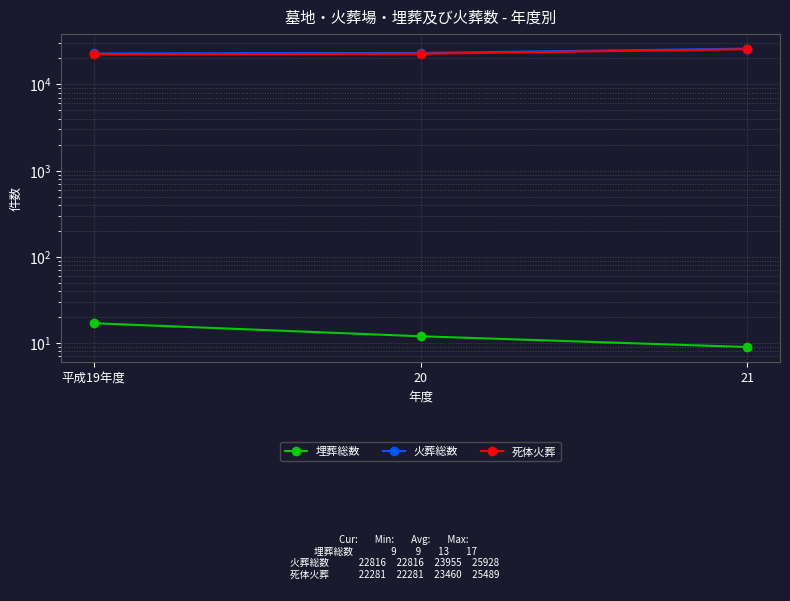

What is the spread (max minus min) of values at 20?

23109